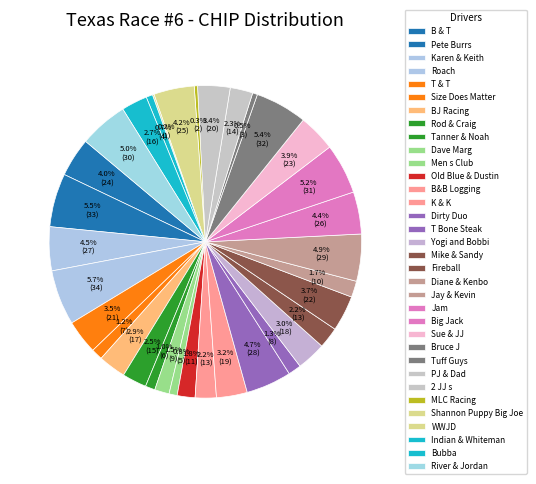

Is there any slice that represents more than half of the pie?

No